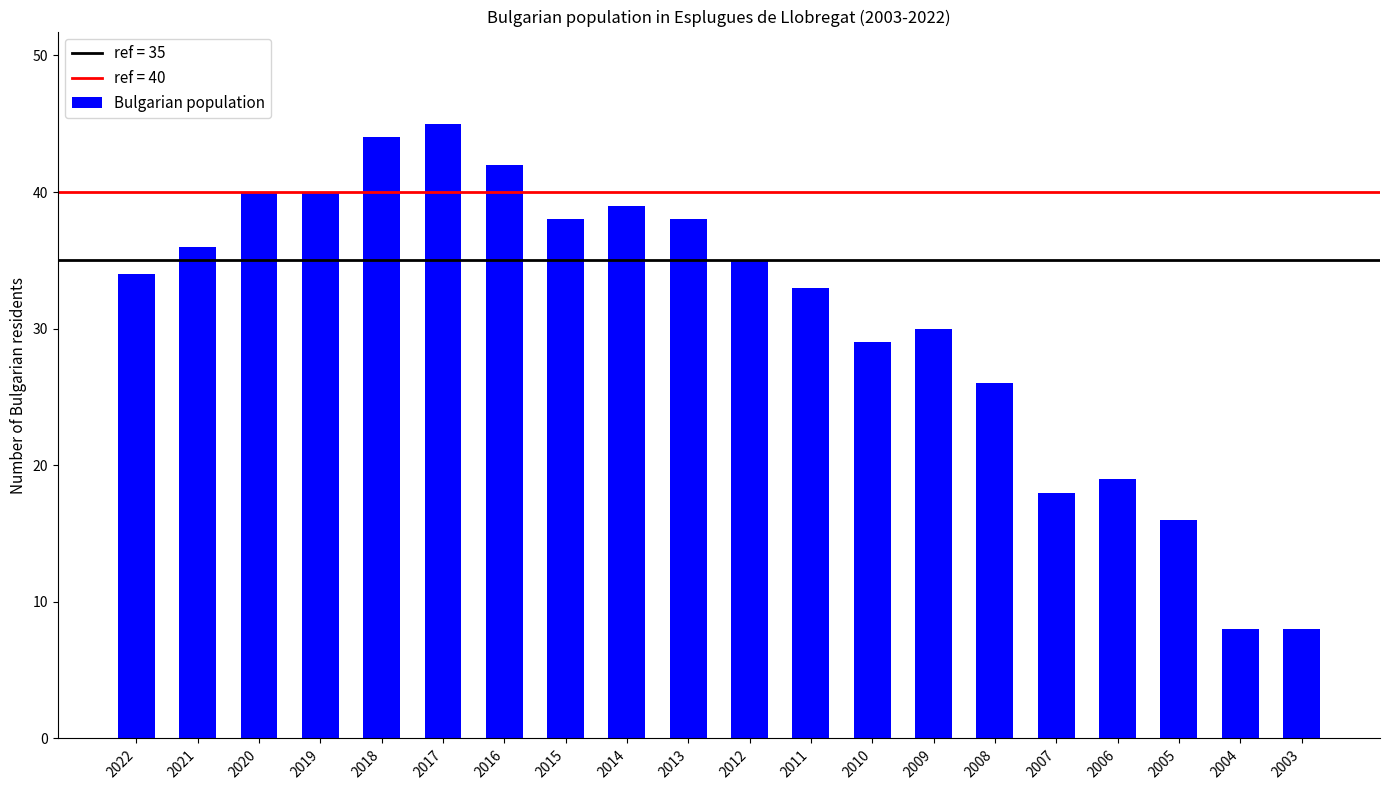

What is the change in value from 2020 to 2007?

-22